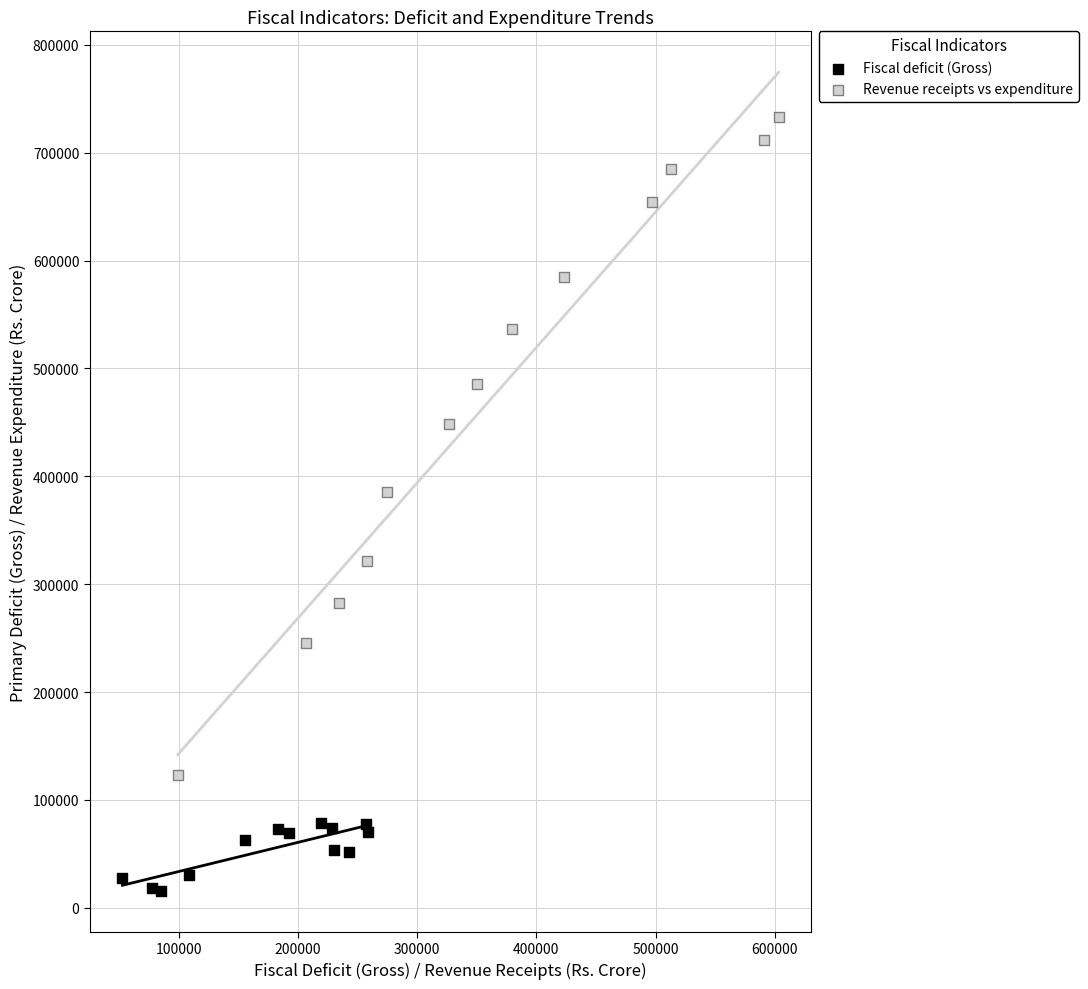

What are all the series names shown in the legend?

Fiscal deficit (Gross), Revenue receipts vs expenditure